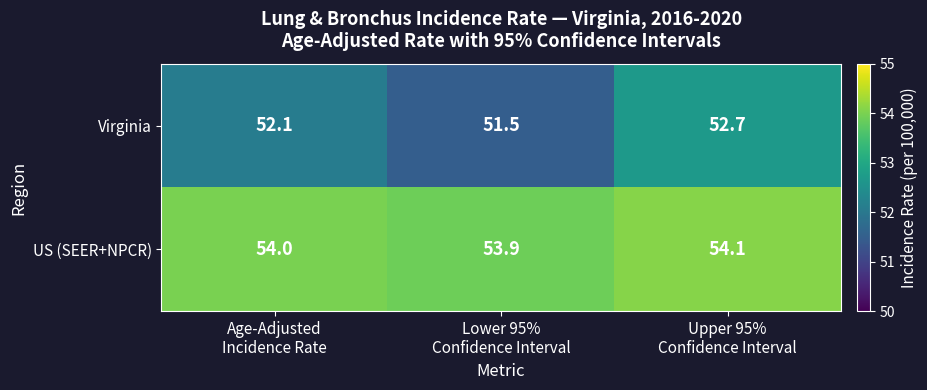

What is the sum of all Virginia values?

156.3